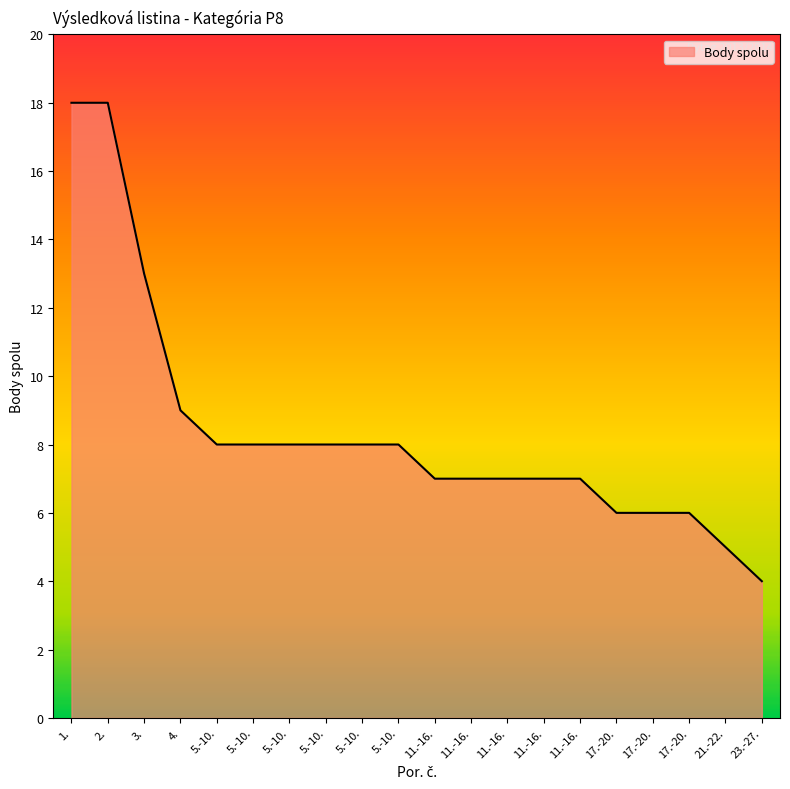

How many lines are shown in the chart?

1